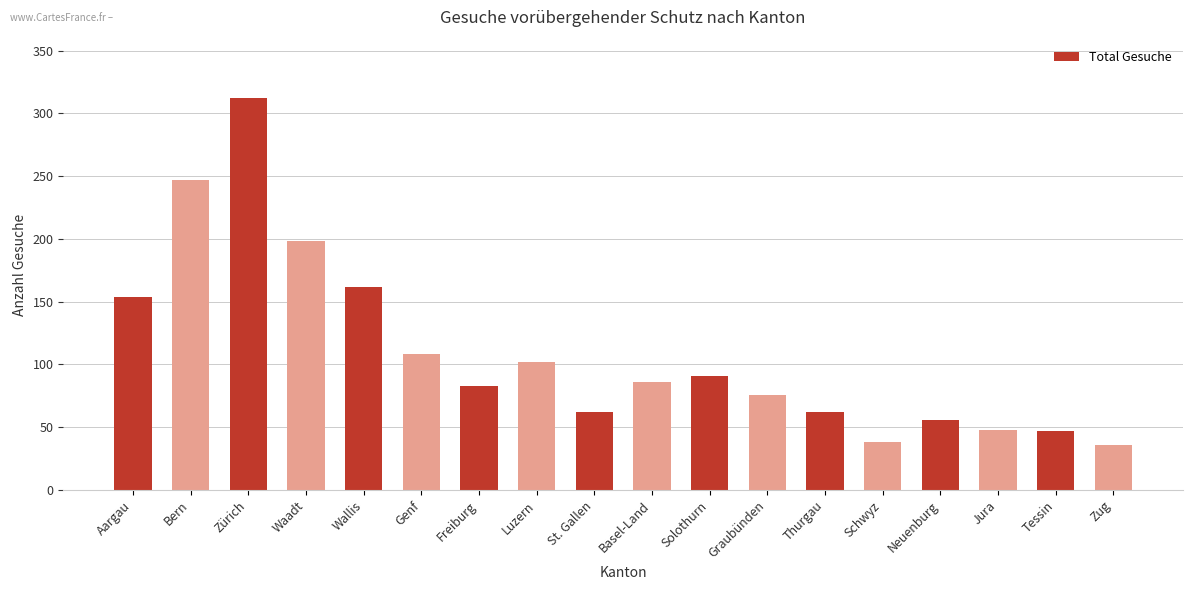

What is the sum of the values at Basel-Land and St. Gallen?

148